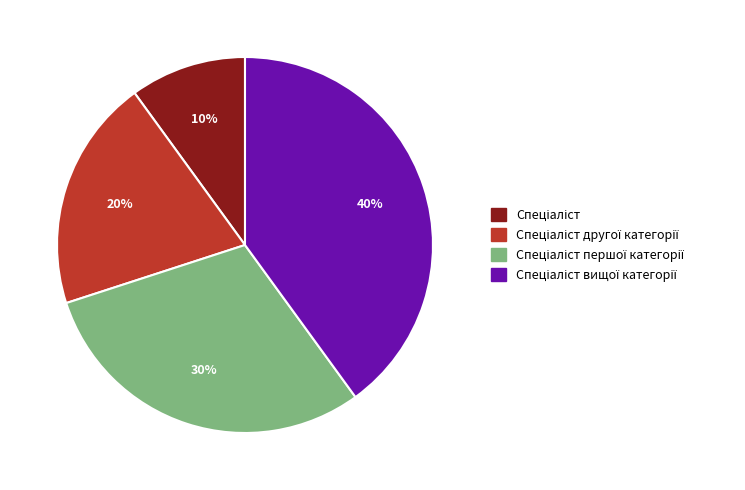

Is there any slice that represents more than half of the pie?

No